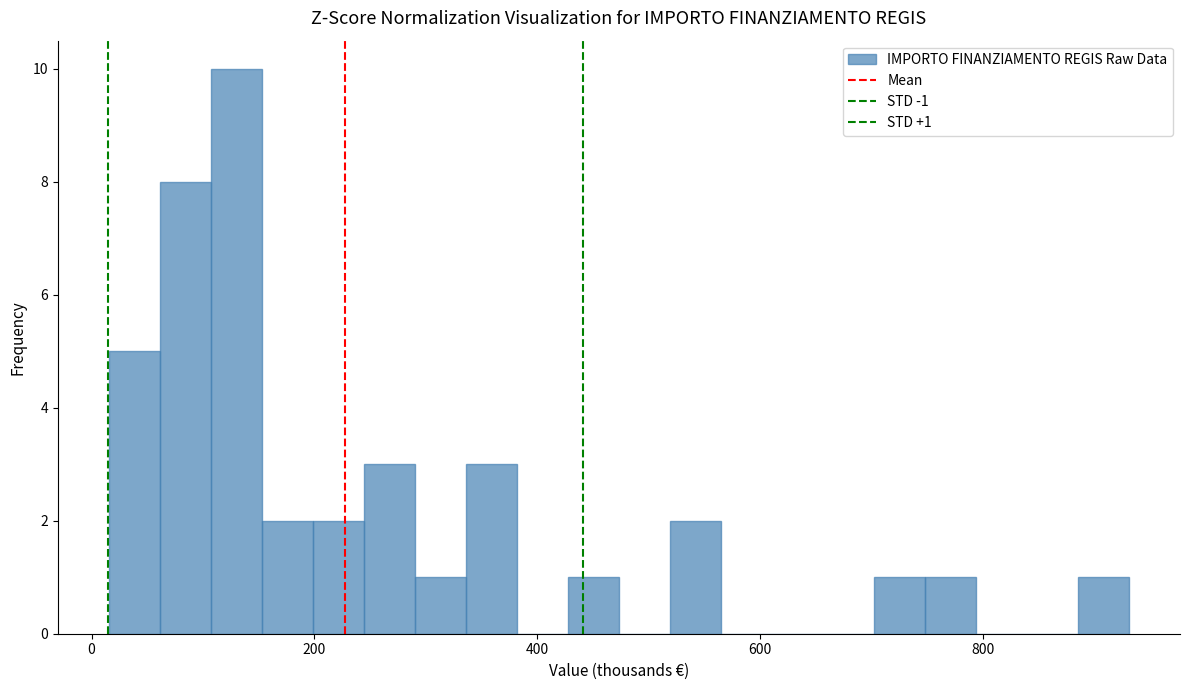

Around what value on the x-axis is the tallest bar? Give the approximate position of its centre, as read against the axis.

120